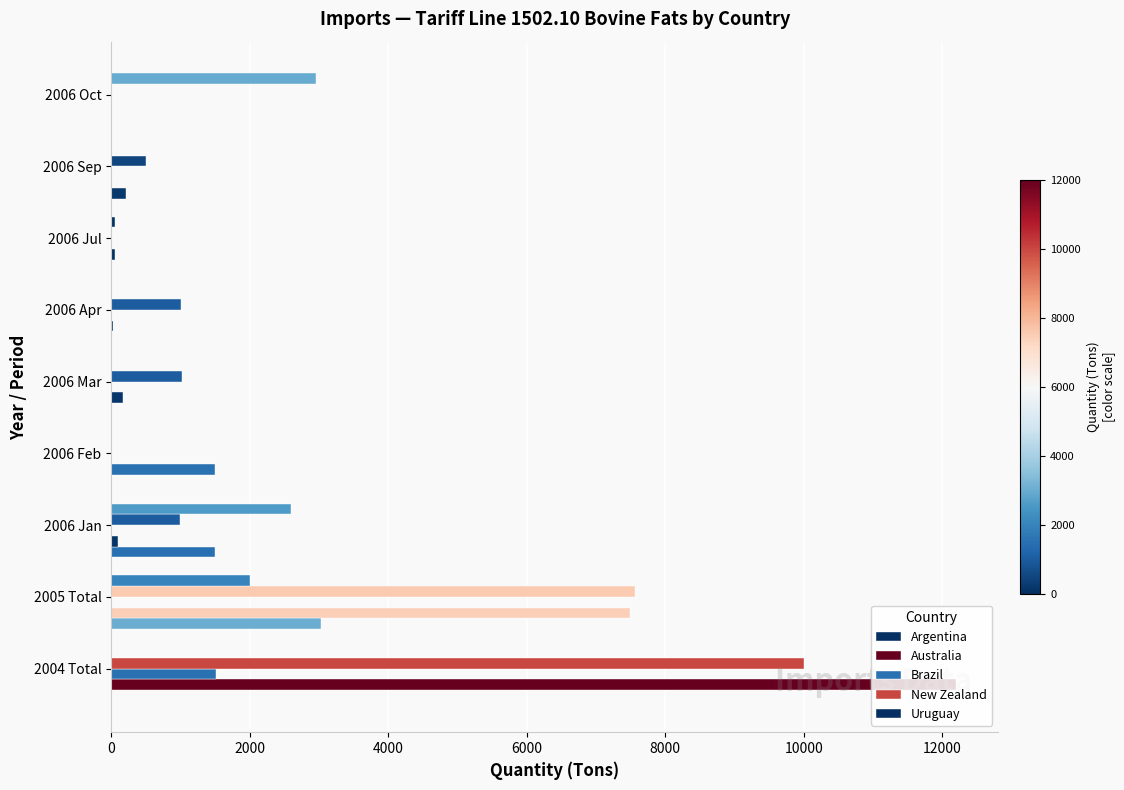

Count the number of categories in the chart.

9